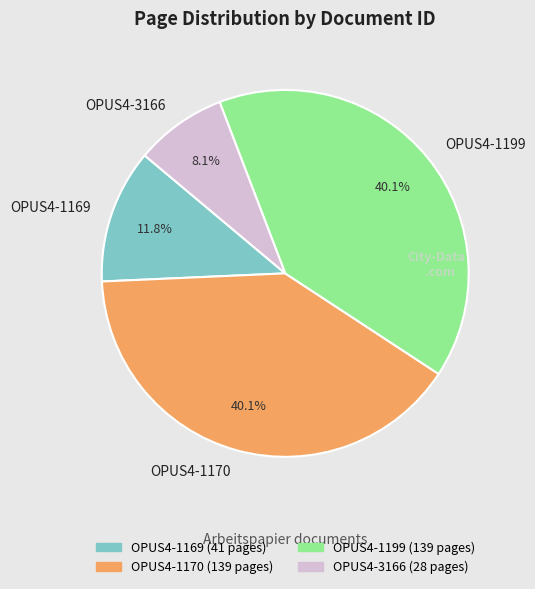

True or false: OPUS4-3166 accounts for 8% of the total.

True